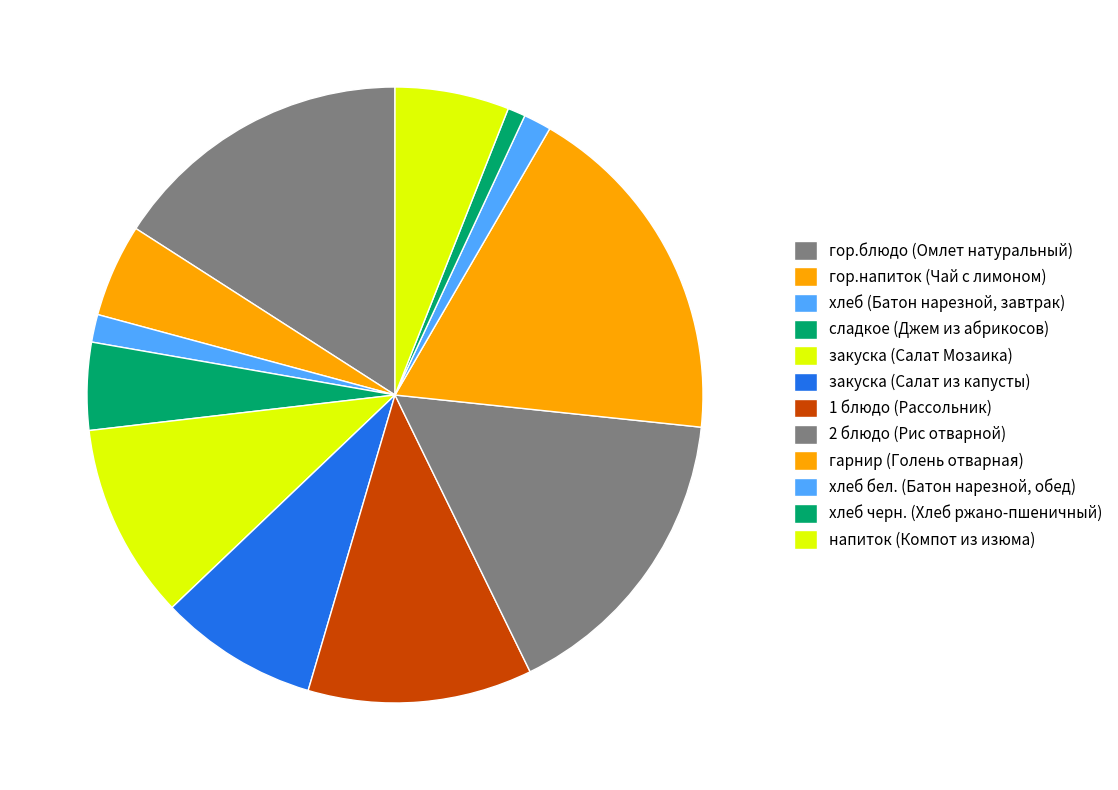

What percentage is the хлеб черн. (Хлеб ржано-пшеничный) slice, to the nearest percent?

1%